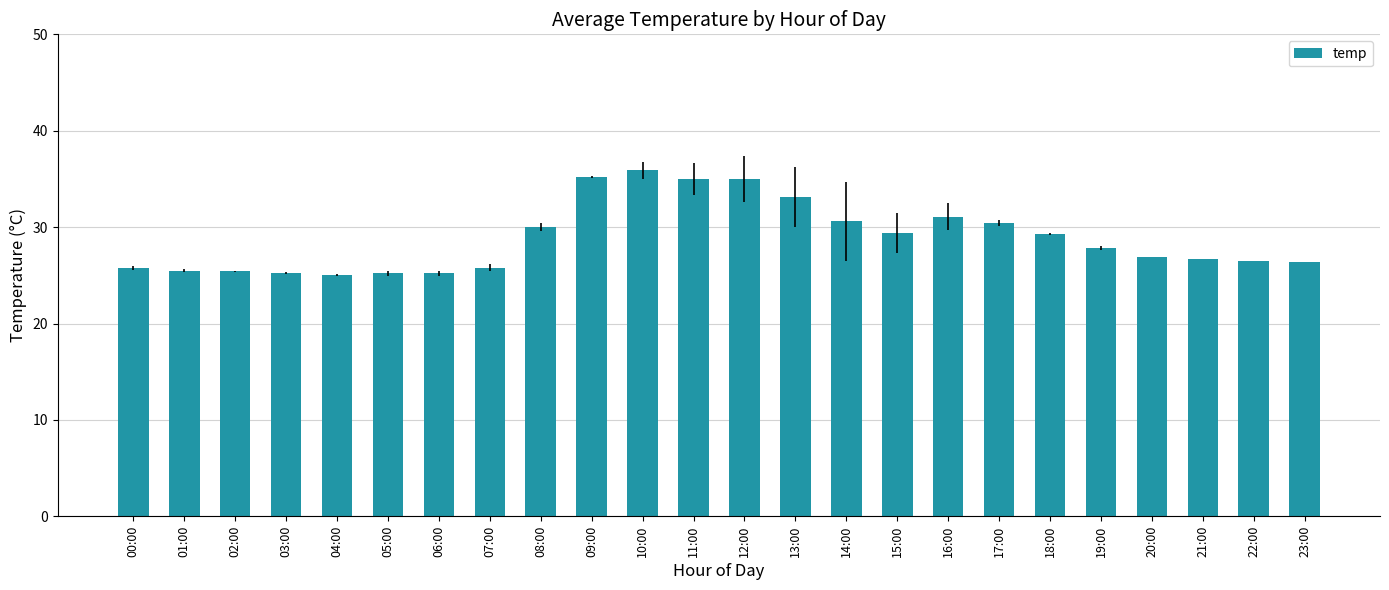

Which category has the highest value across all series?

10:00